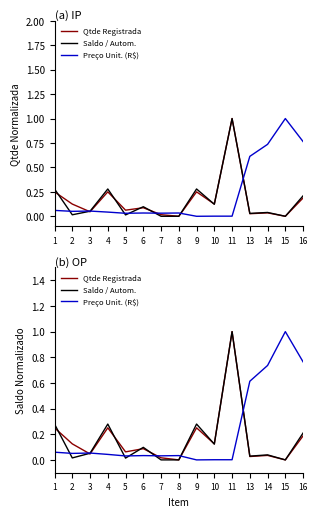

Which category has the lowest value across all series?

8